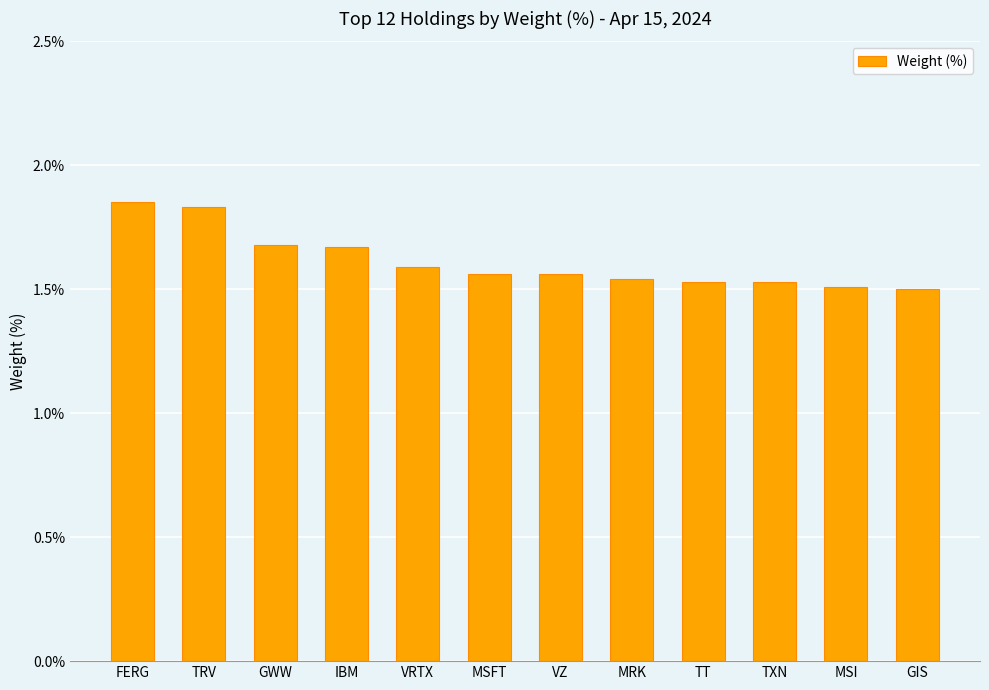

What is the sum of all values?

19.4